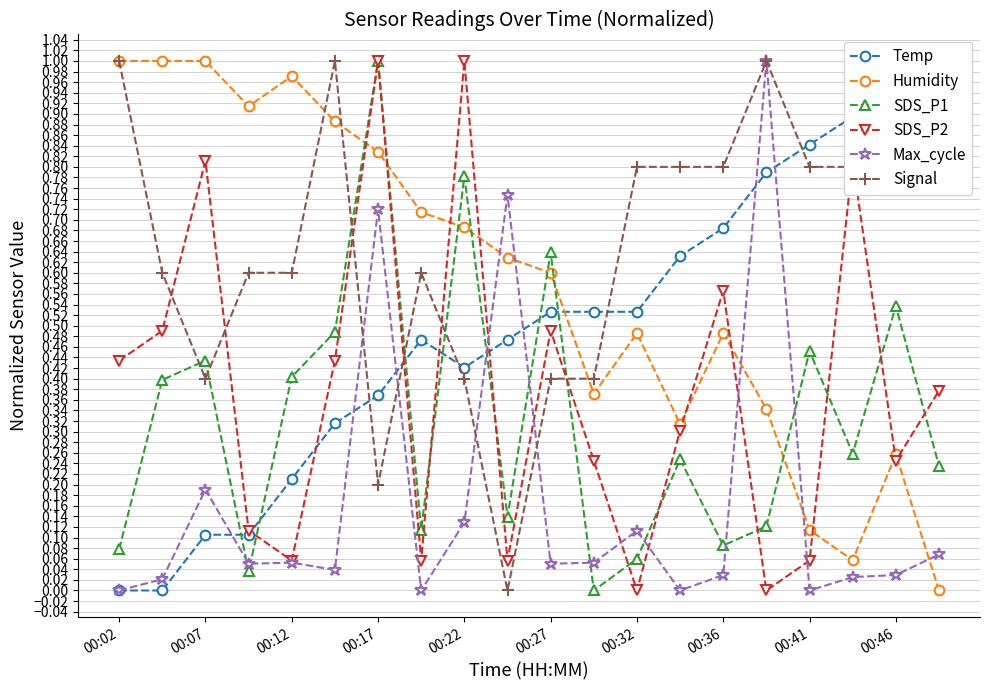

The value of SDS_P1 at 13 is 0.2. True or false?

False